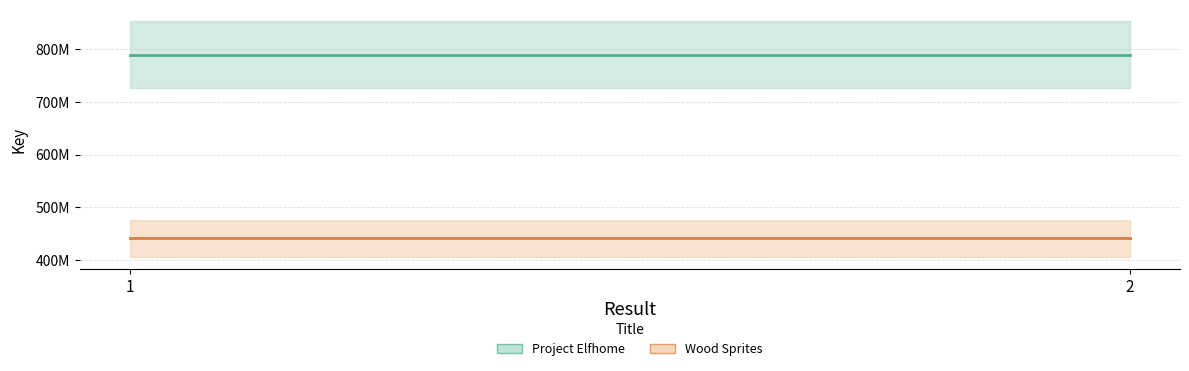

What is the spread (max minus min) of values at 2?

347132397